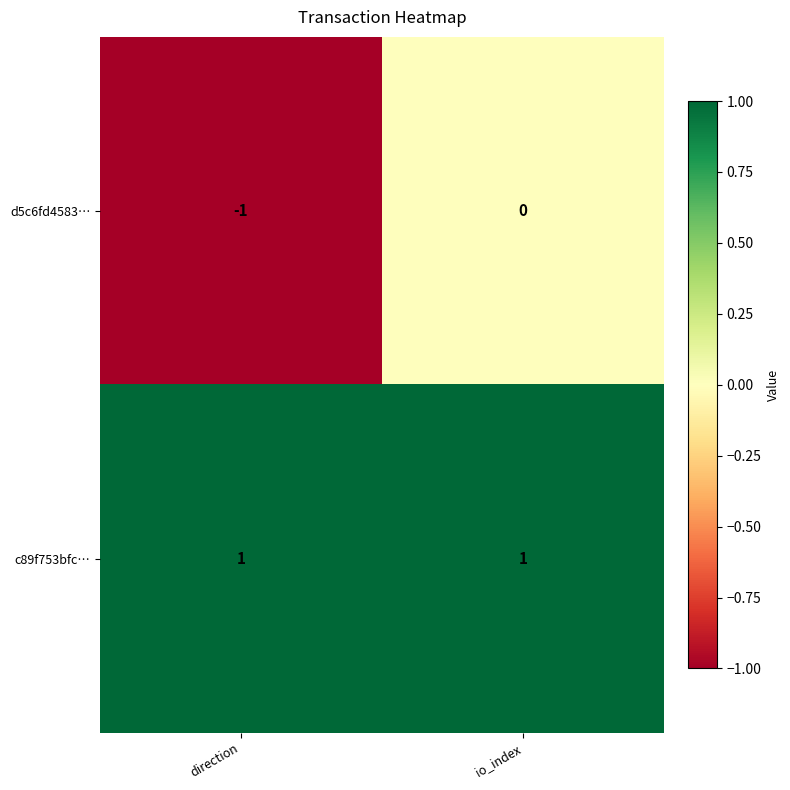

At which category is the sum across all series the highest?

io_index